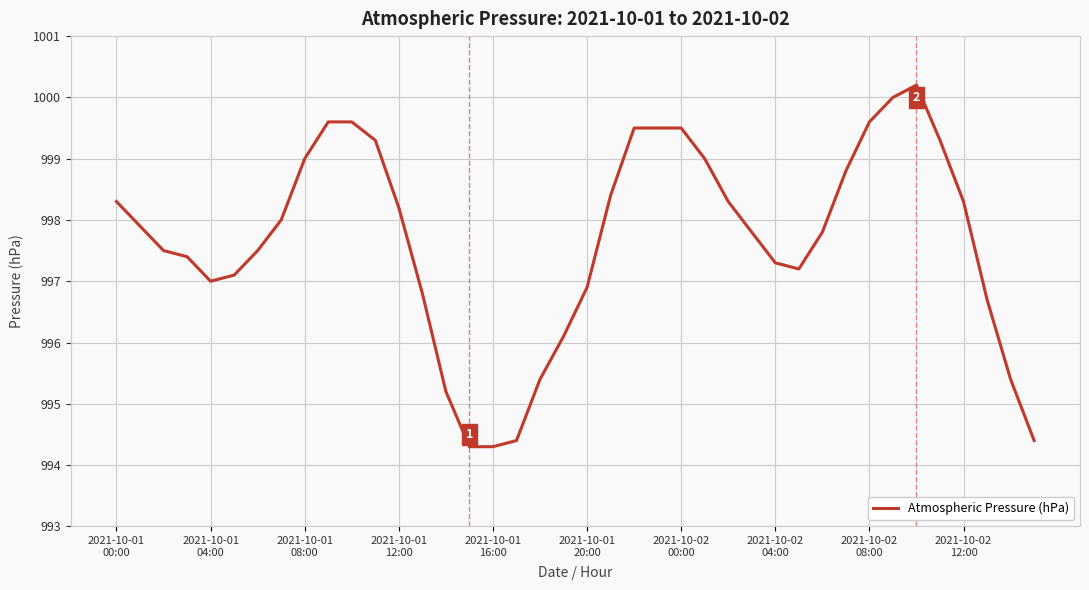

What is the maximum value shown in the chart?

1000.2